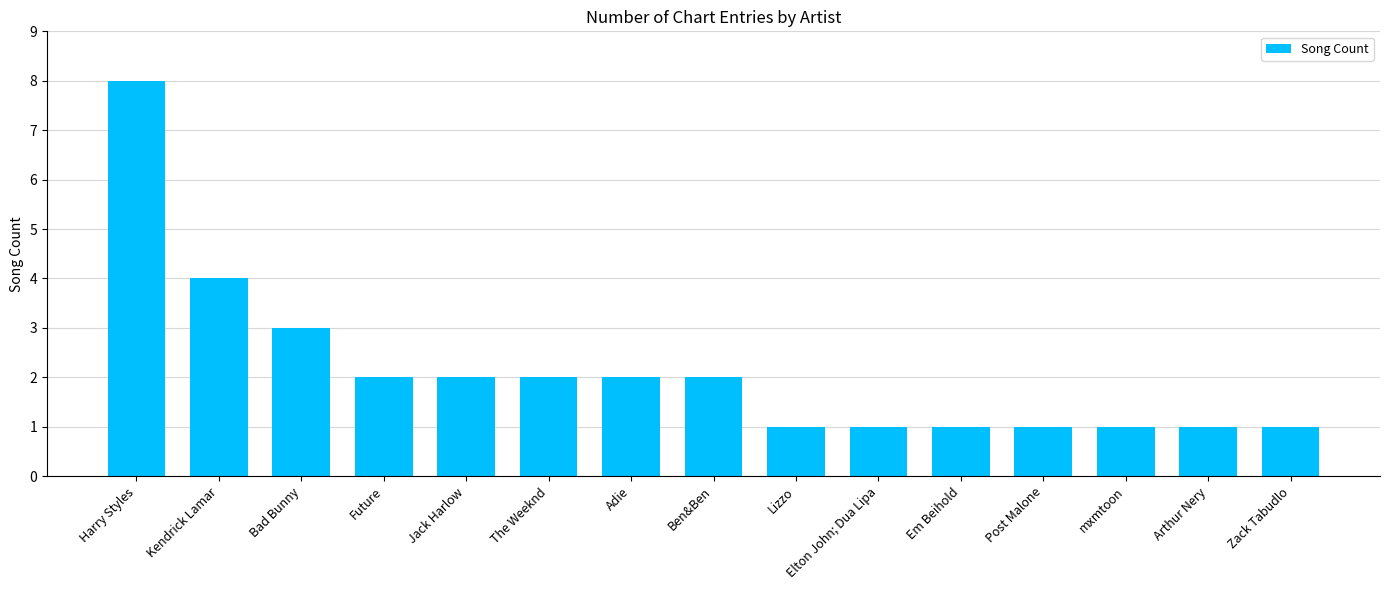

What is the approximate value at mxmtoon?

1